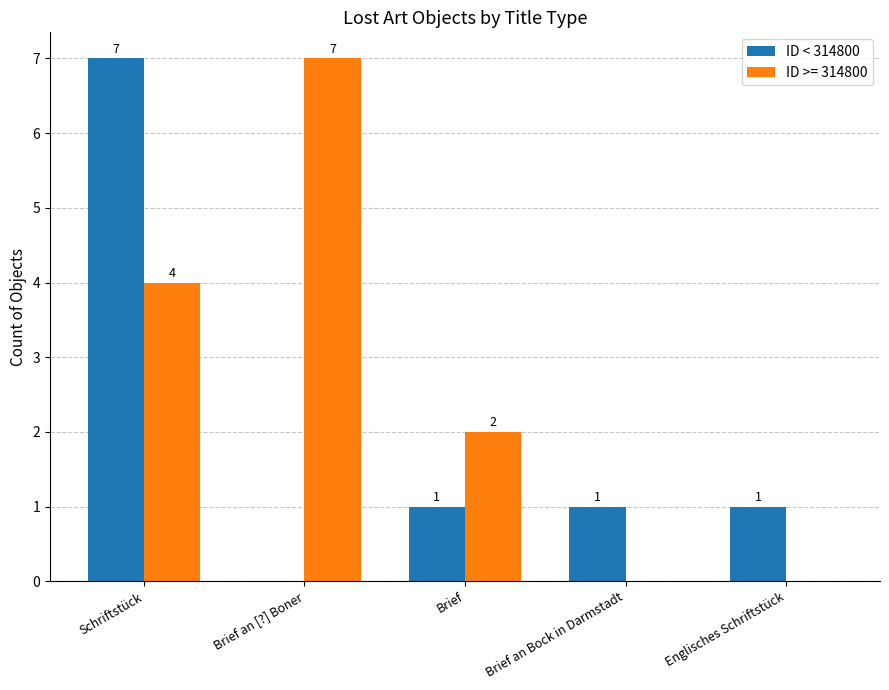

Reading right to left, what are all the values shown in this chart?

ID < 314800: 1	1	1	0	7
ID >= 314800: 0	0	2	7	4